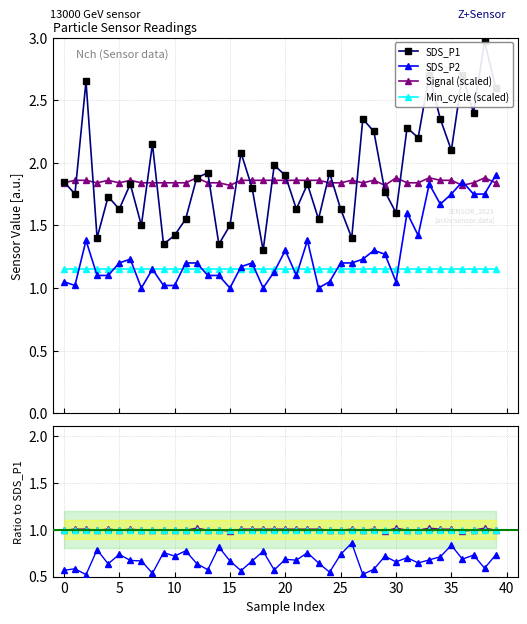

True or false: SDS_P1 has more than 1 interior local peaks.

True